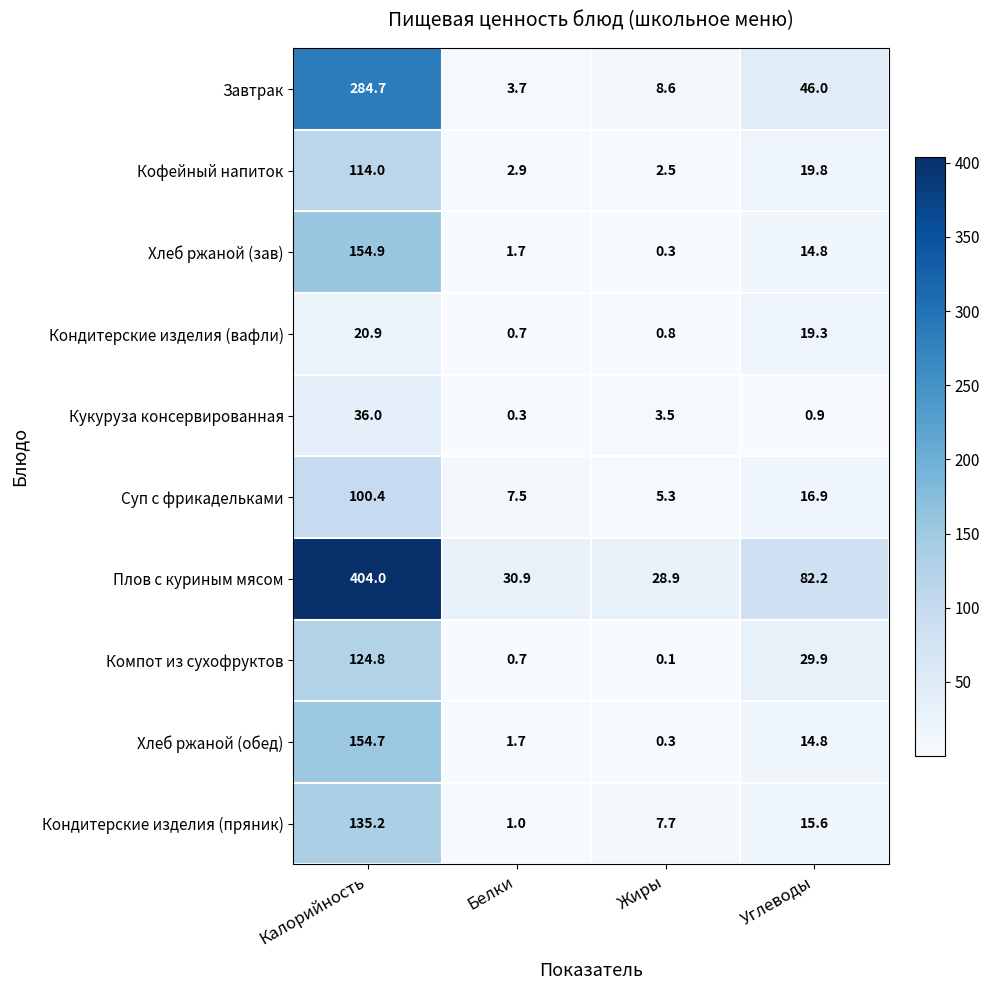

Is it true that Кондитерские изделия (пряник) equals 15.6 at Углеводы?

True